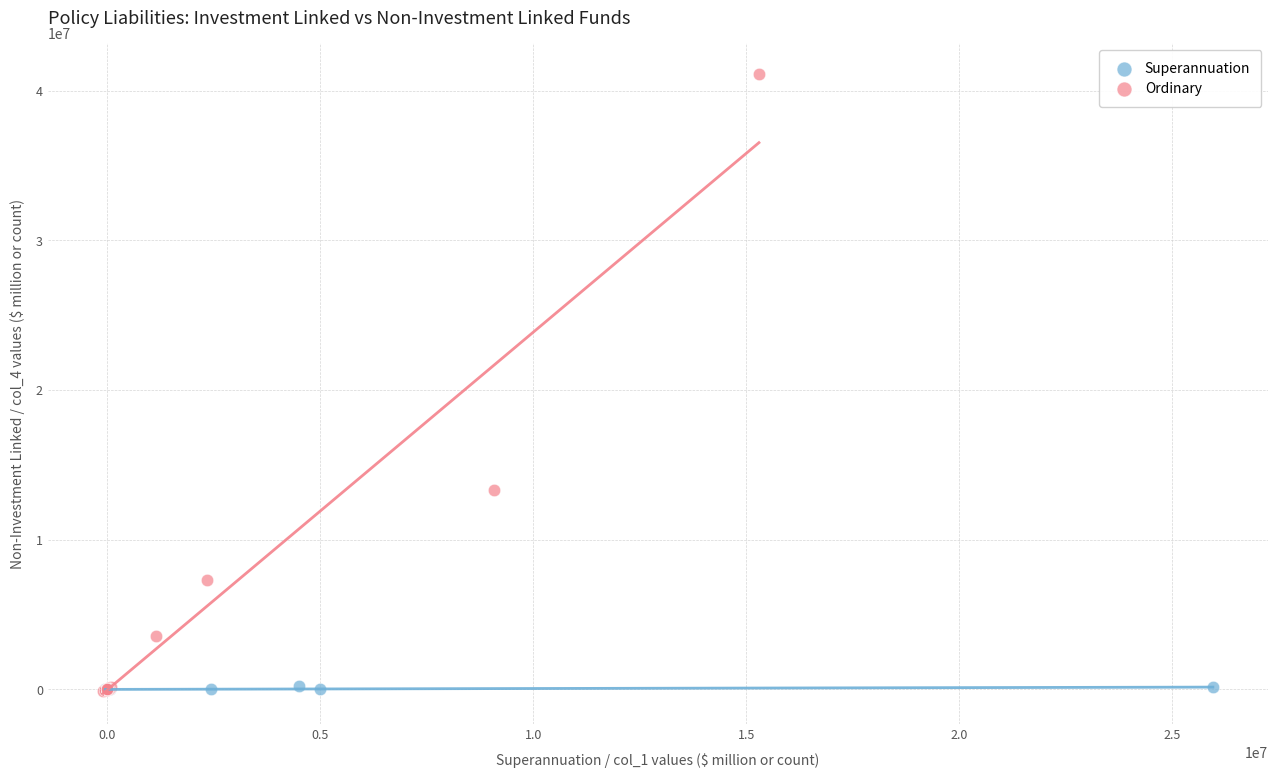

Which series has the largest Y range (max minus min)?

Ordinary